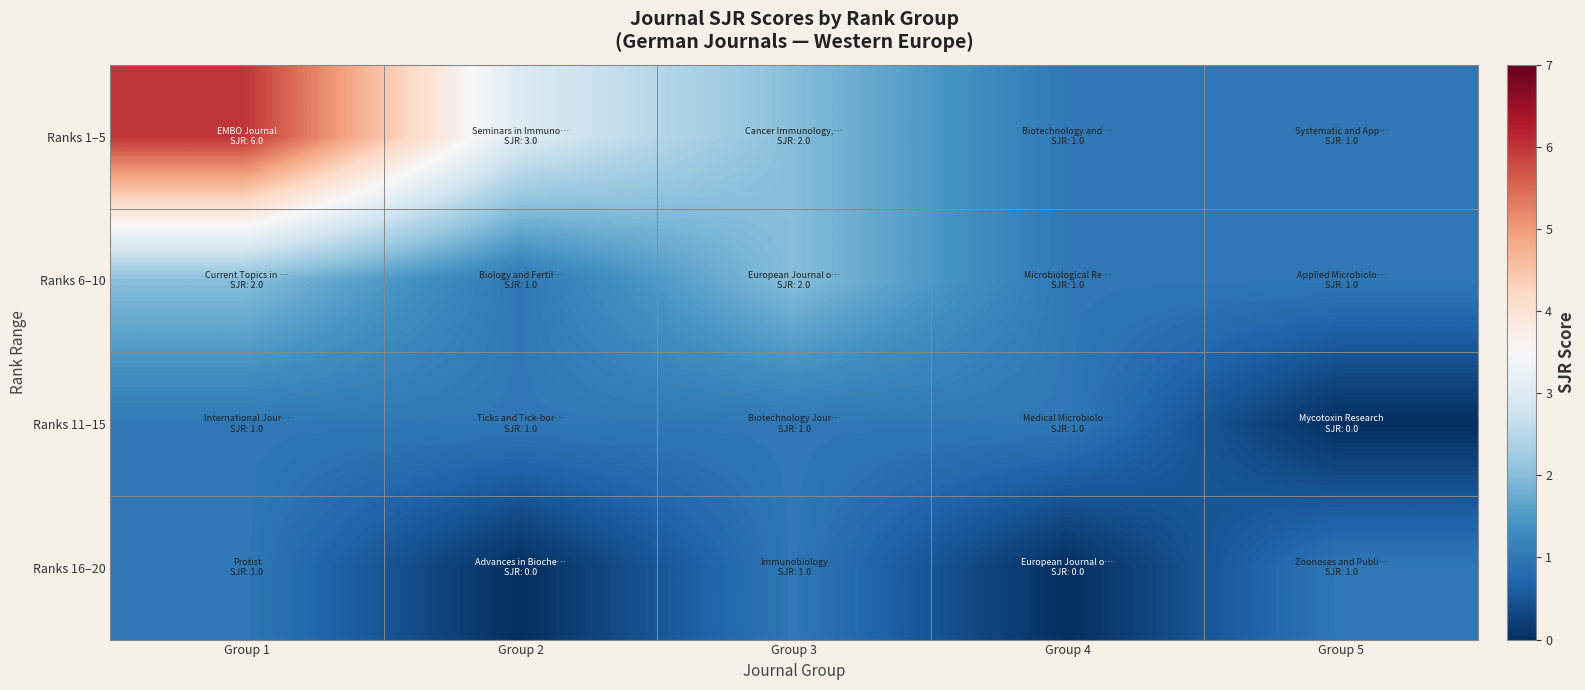

How many categories are shown in the chart?

5